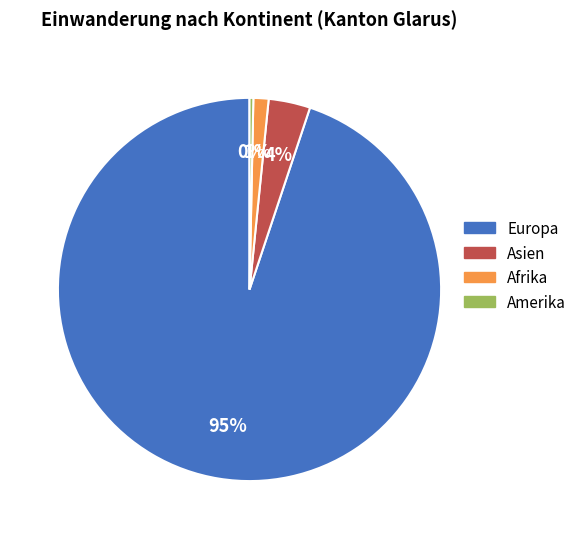

Does any single category account for the majority?

Yes